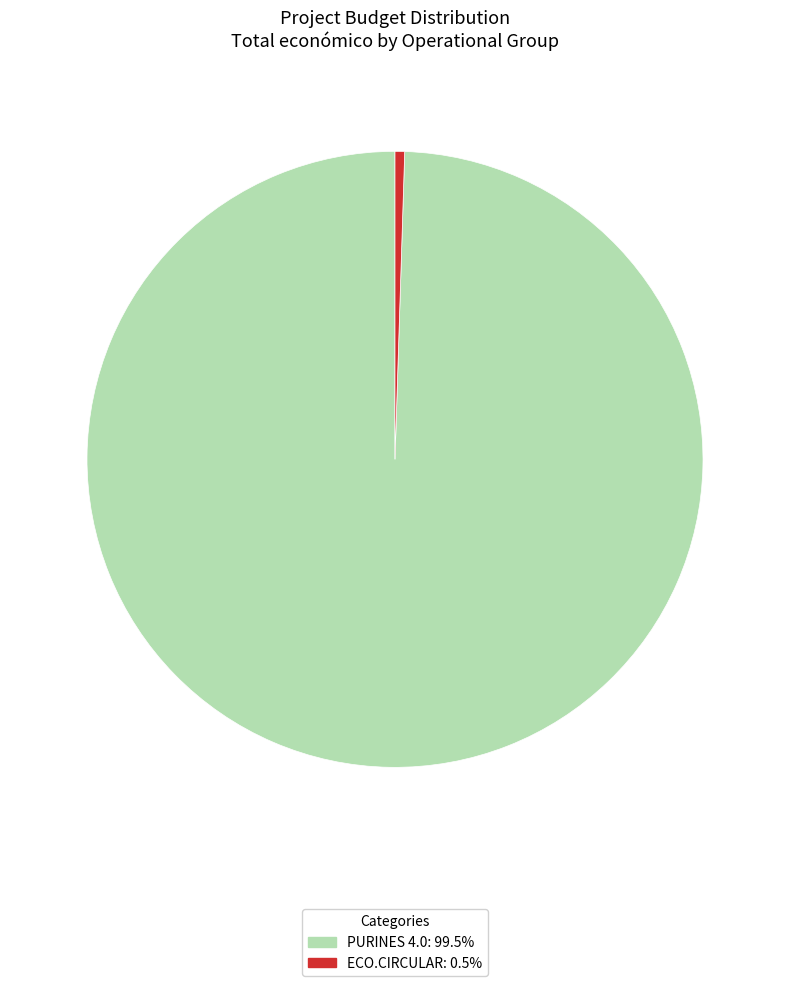

Which category has the biggest portion of the pie?

PURINES 4.0